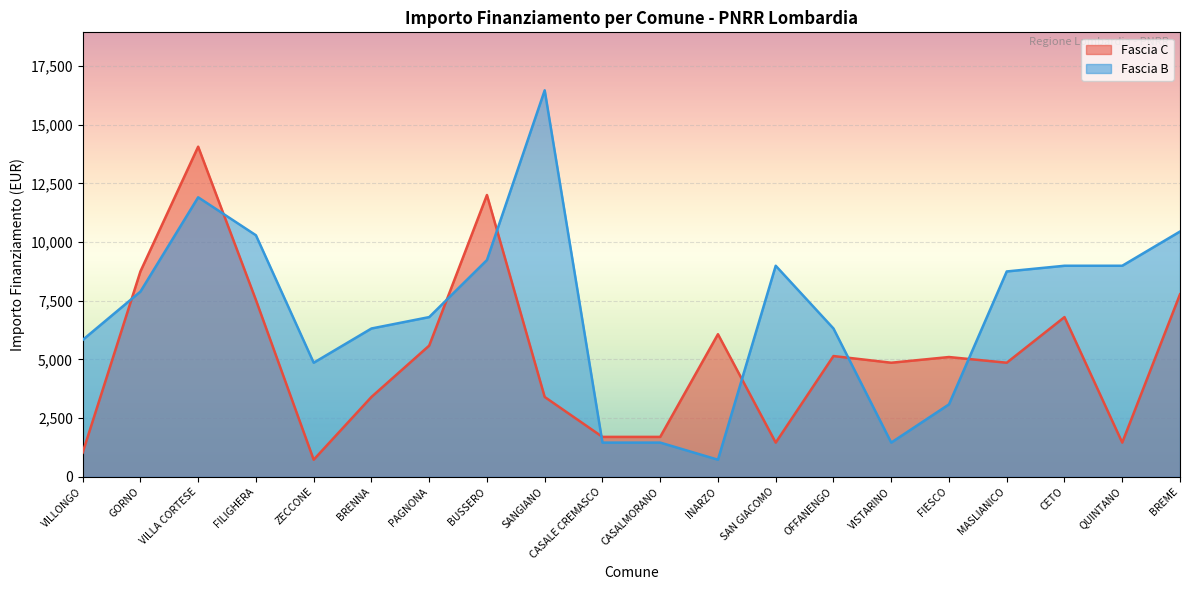

At which label is Fascia B closest to 8596?

MASLIANICO